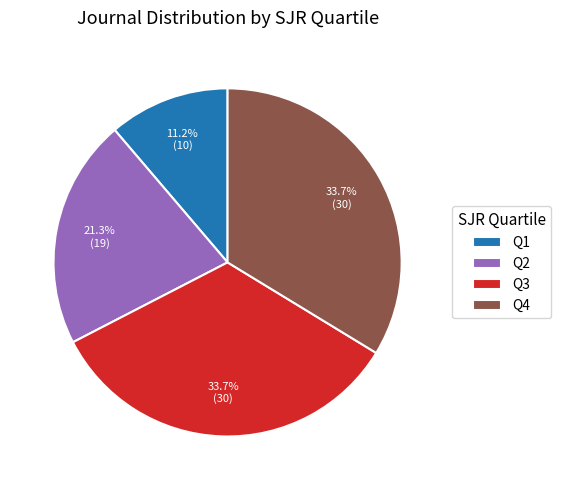

What percentage is the Q2 slice, to the nearest percent?

21%